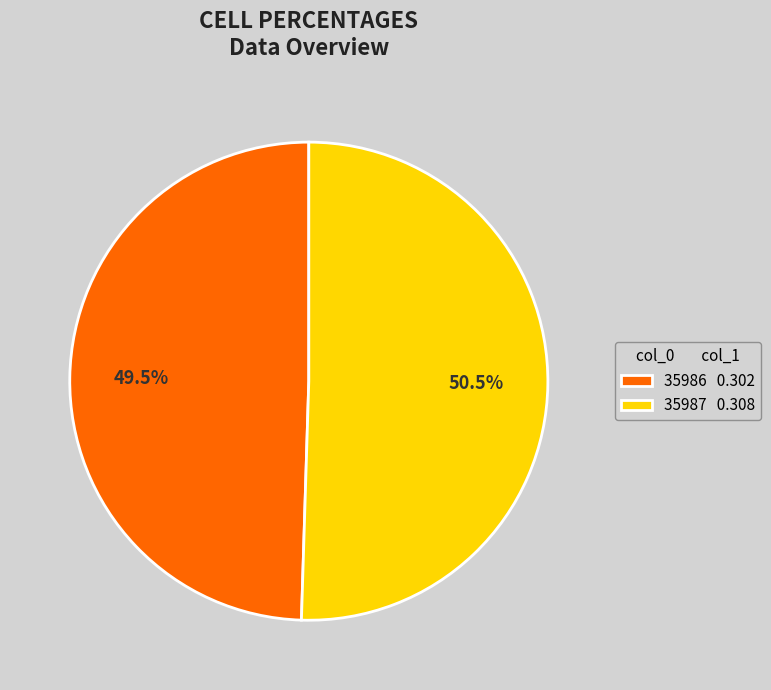

Does any single category account for the majority?

Yes